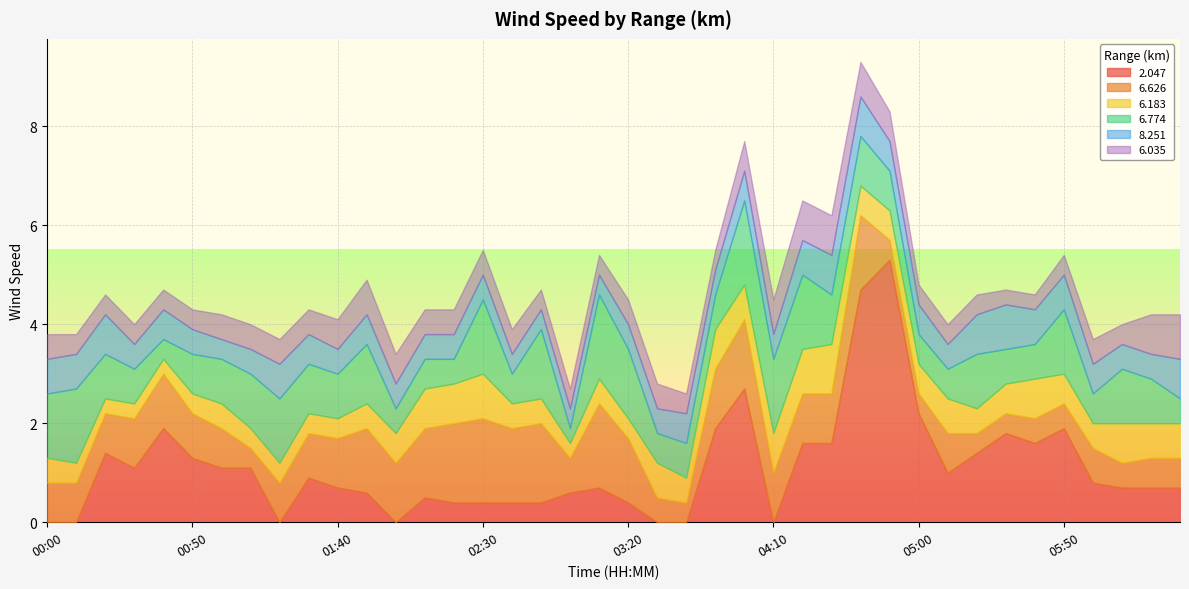

What is the maximum value for 2.047?

5.3